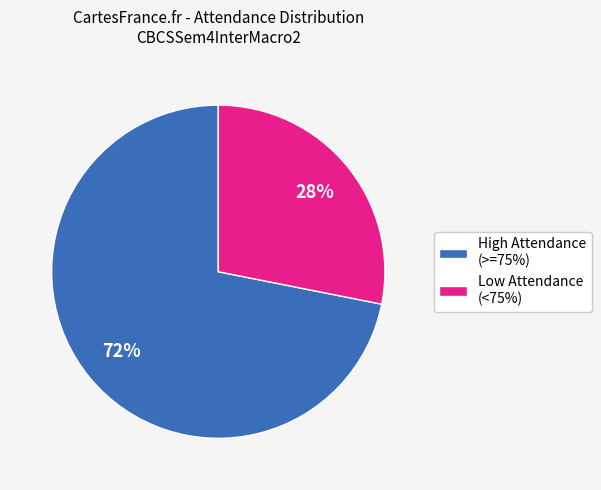

Count the number of slices in the pie.

2